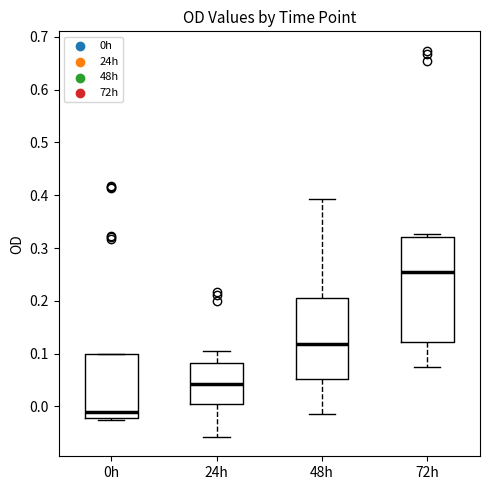

Reading left to right, transcribe this box plot: for each box, give where its median line is, the range the box spans, and where its two whiskers end, as read against the y-axis. The values are not printed on the chart, so give them approximately, as read against the axis.

0h: median -0.01, box -0.02 to 0.10, whiskers -0.03 to 0.10
24h: median 0.04, box 0.01 to 0.08, whiskers -0.06 to 0.11
48h: median 0.12, box 0.05 to 0.21, whiskers -0.01 to 0.39
72h: median 0.26, box 0.12 to 0.32, whiskers 0.08 to 0.33